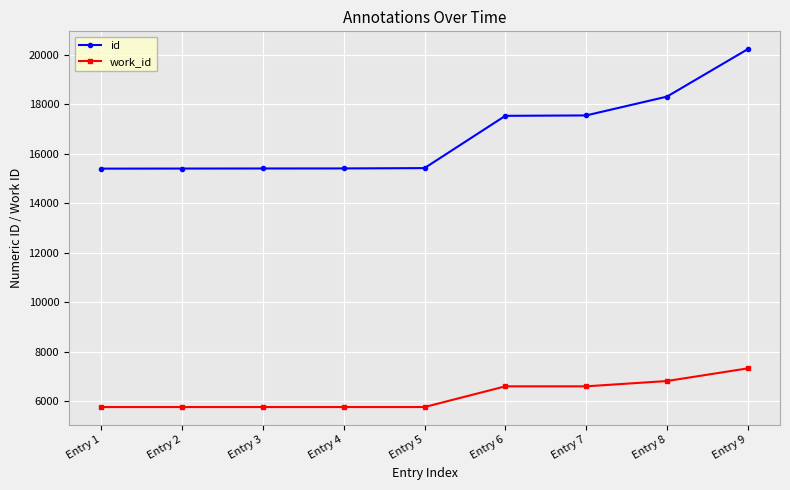

What is the sum of all work_id values?

56257